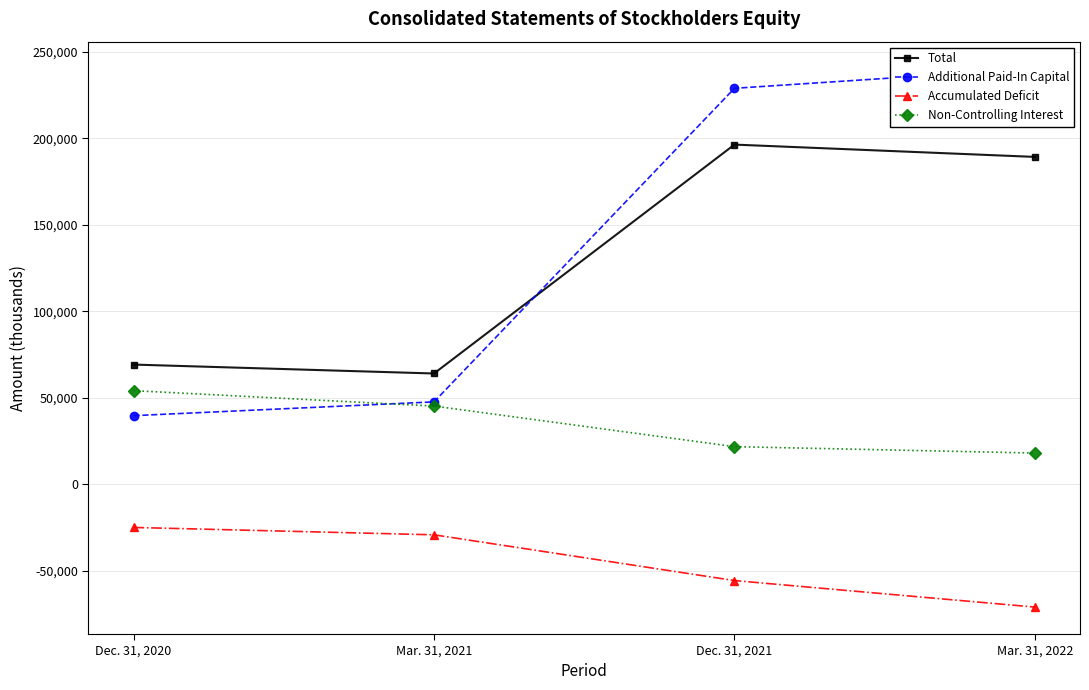

Which series has the largest total across all categories?

Additional Paid-In Capital